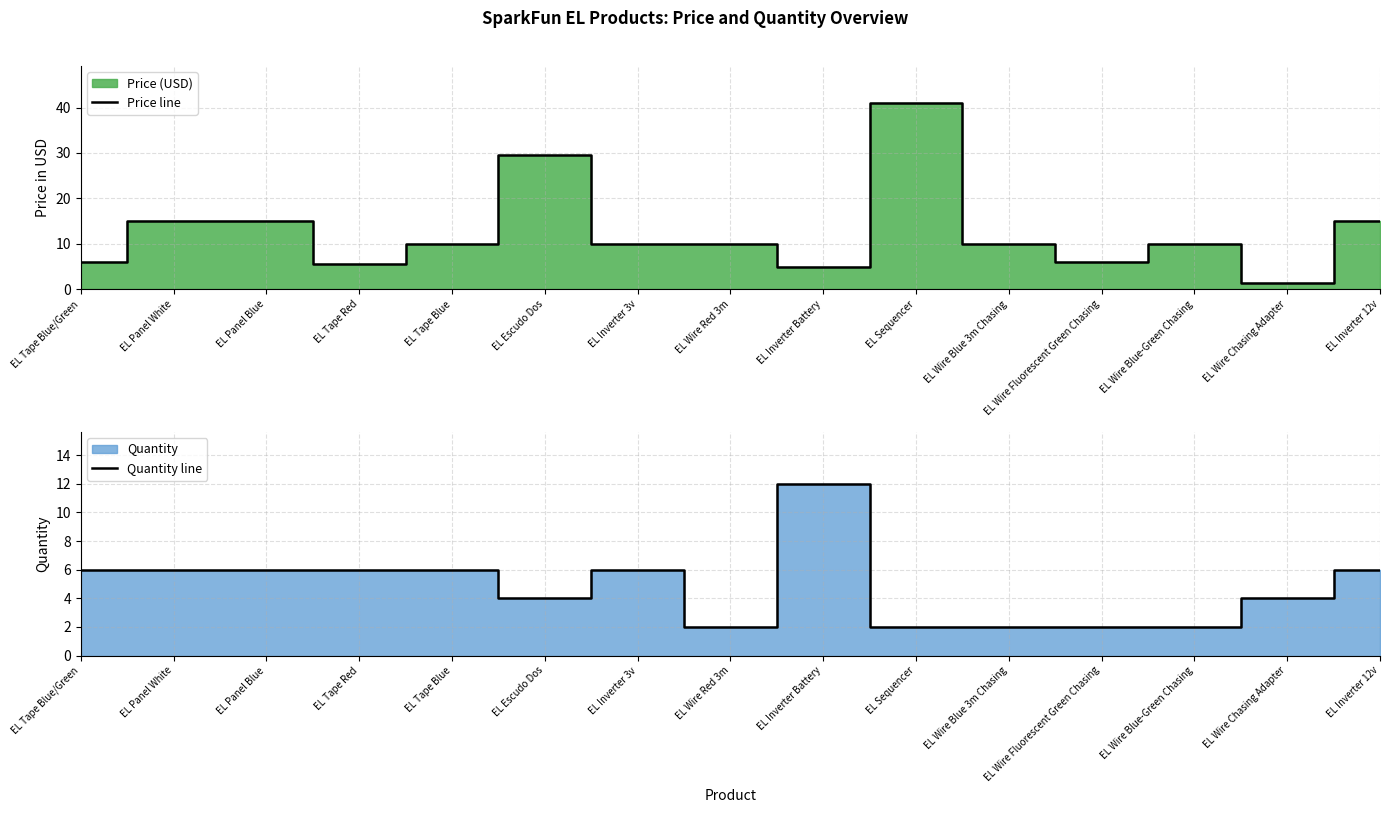

Is the value of Quantity line at EL Inverter 3v greater than the value of Price line at EL Tape Blue/Green?

Yes